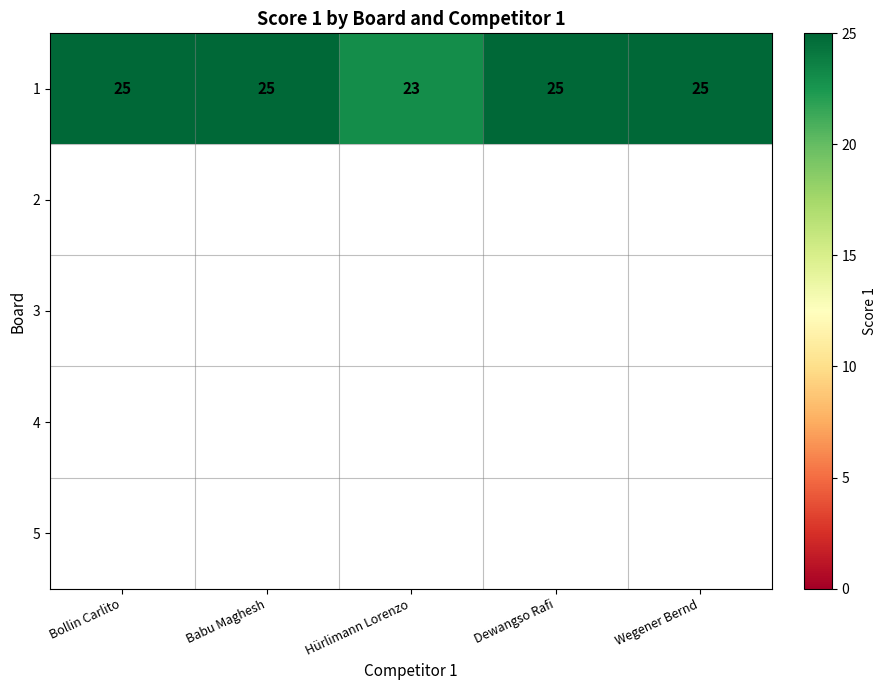

True or false: the data shows 7 at Hürlimann Lorenzo.

False